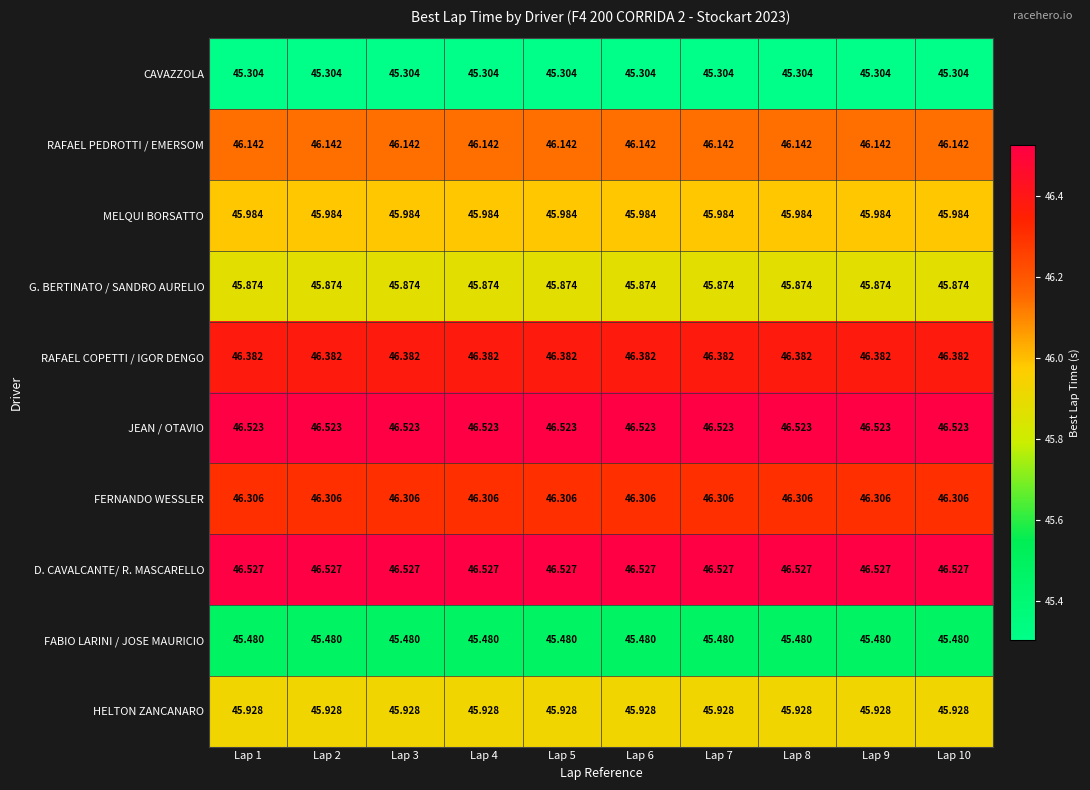

Which series has the largest total across all categories?

D. CAVALCANTE/ R. MASCARELLO